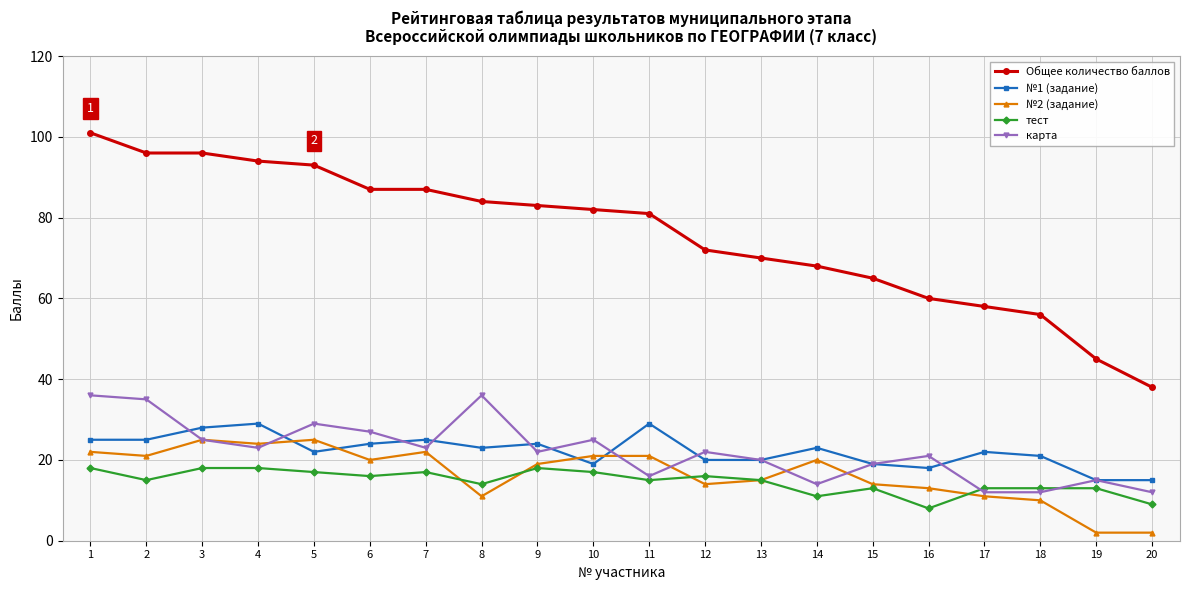

Between 9 and 17, which series saw the biggest shift?

Общее количество баллов